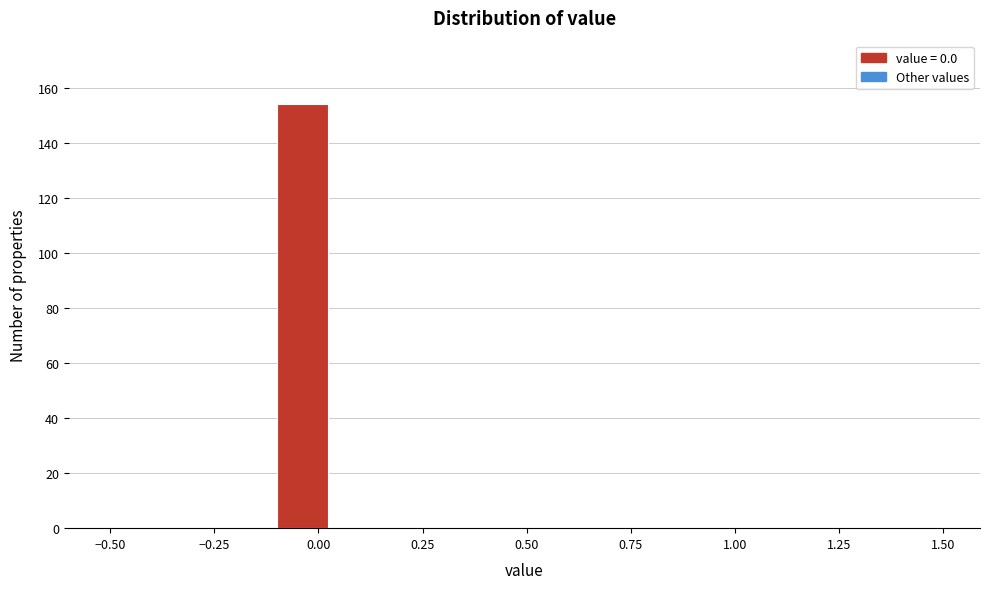

Read against the x-axis, roughly where is the centre of the tallest bar?

-0.05